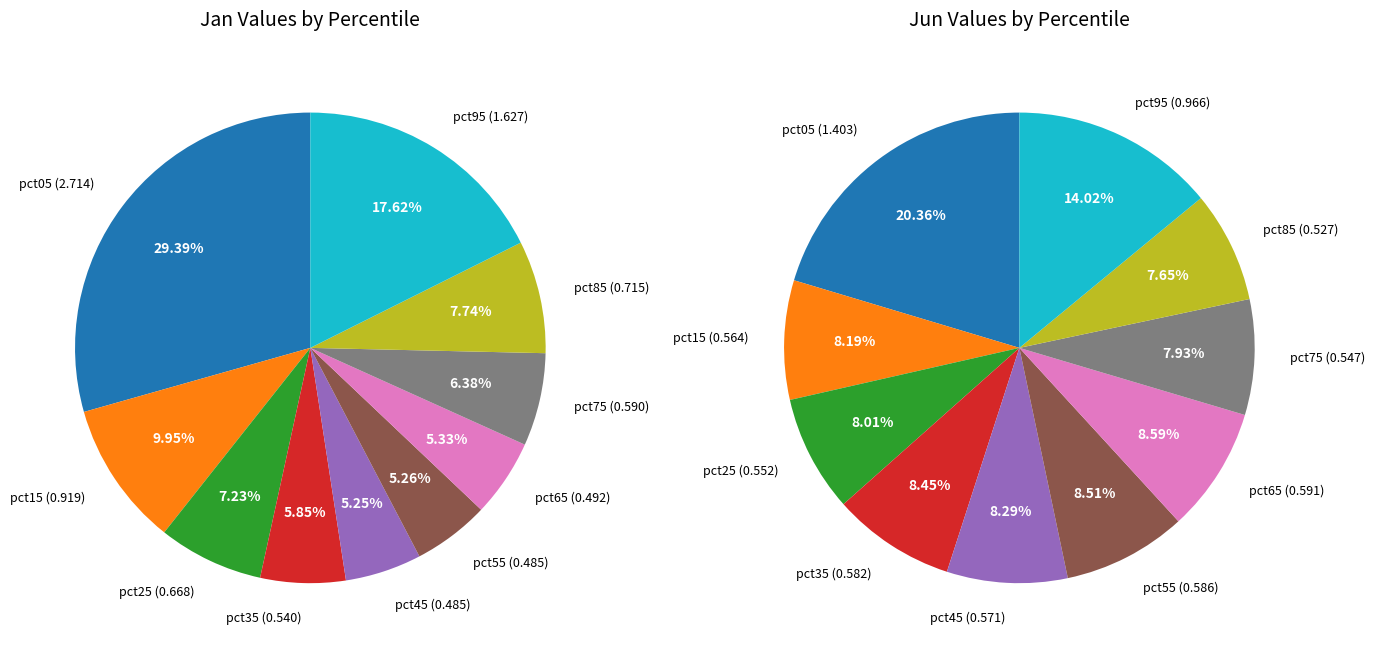

Is it true that 8 is 8% of the pie?

True